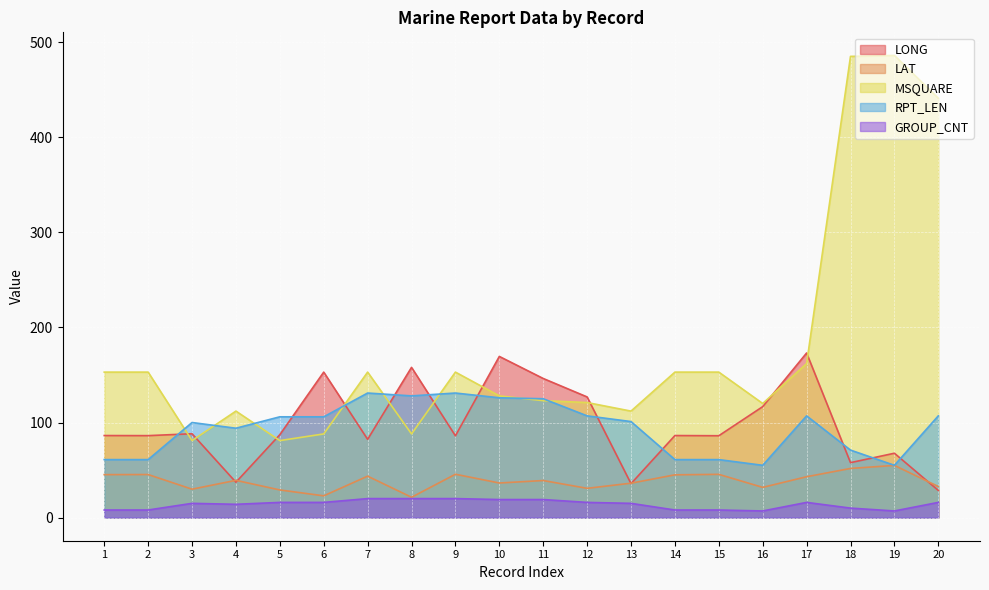

True or false: RPT_LEN has a value of 71.0 at 18.

True